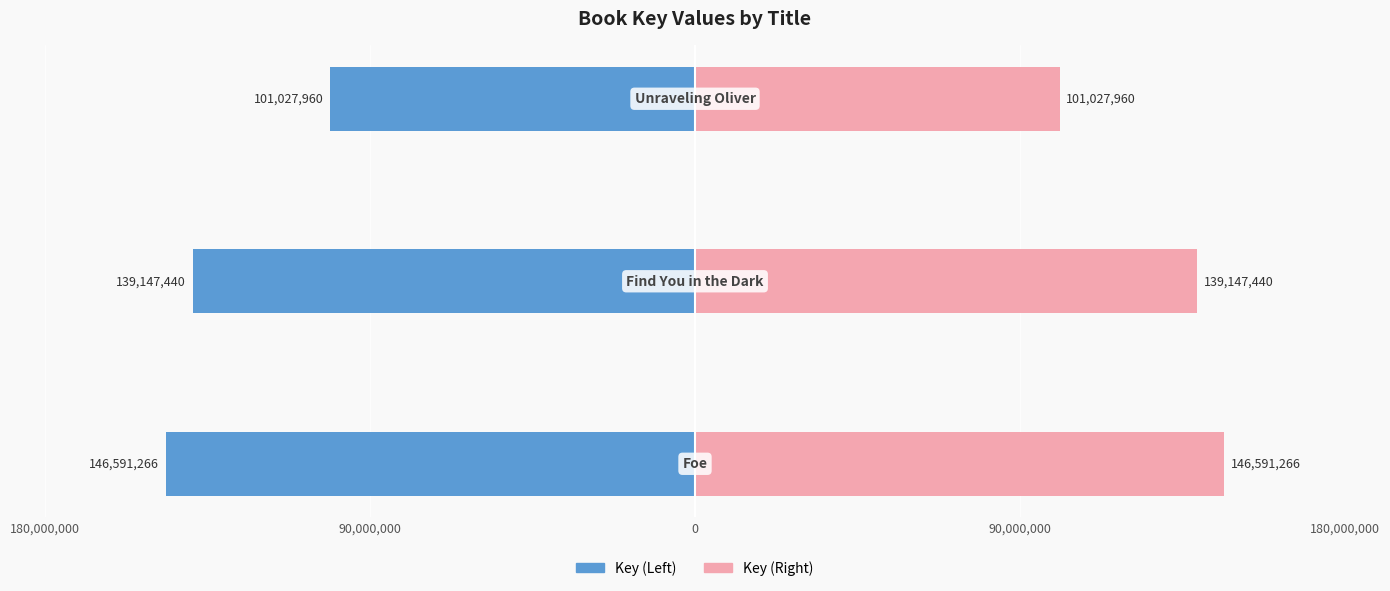

Reading left to right, list all the values displayed in this chart.

Key (Left): -146591266	-139147440	-101027960
Key (Right): 146591266	139147440	101027960